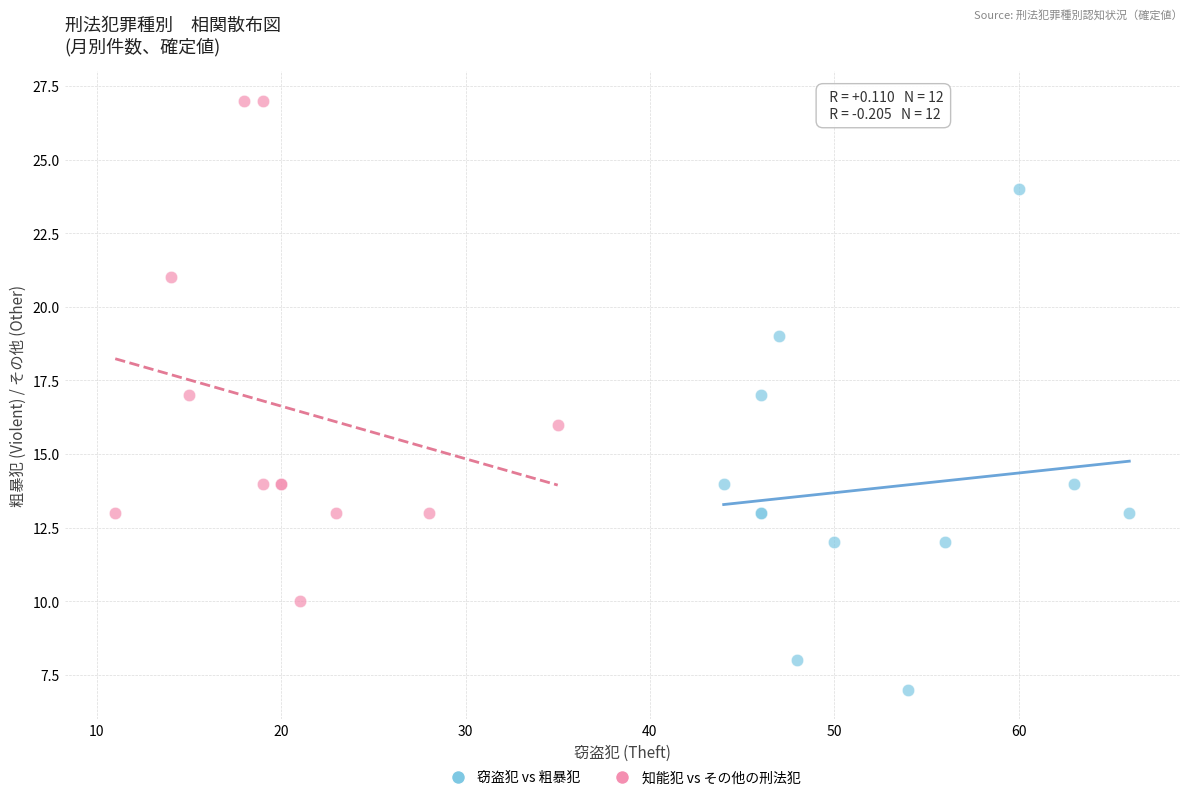

Which series contains the lowest Y value?

窃盗犯 vs 粗暴犯